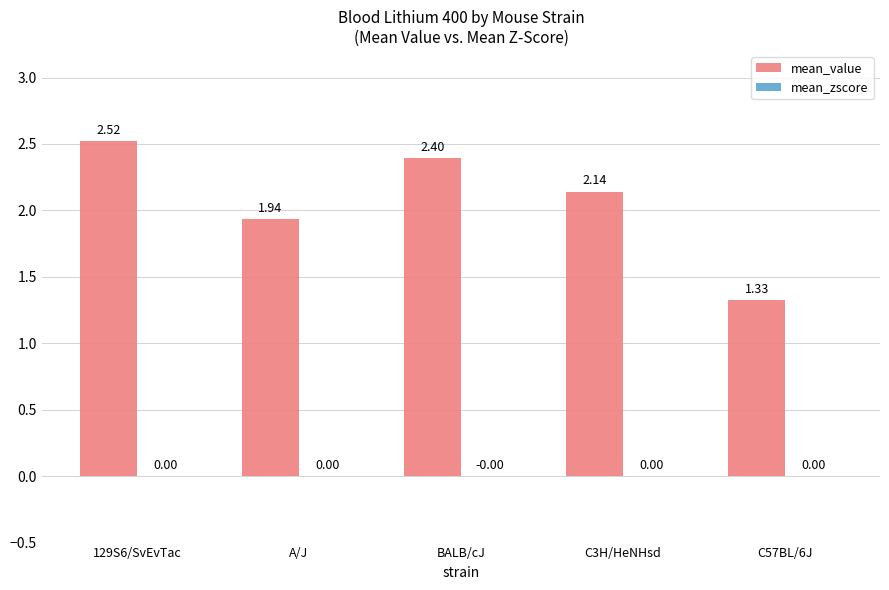

Which series has the largest range (max minus min)?

mean_value